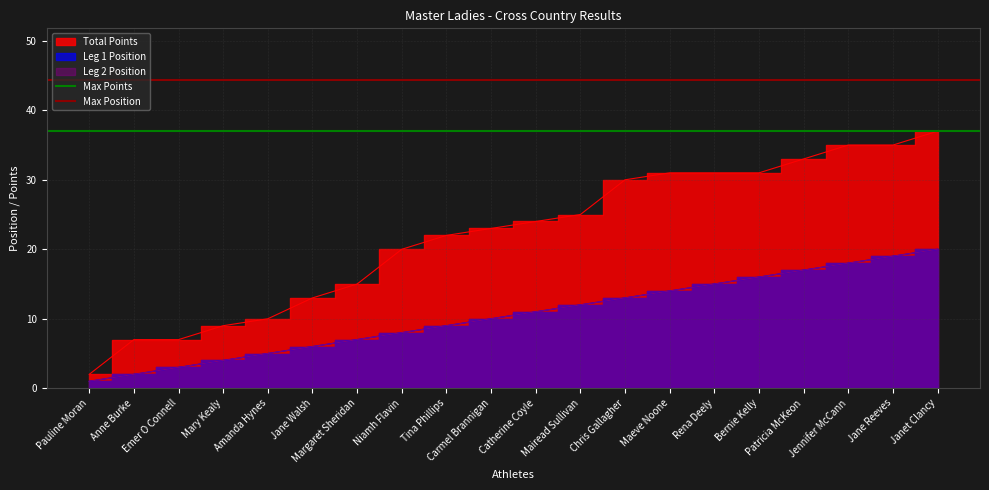

At which label is Max Position closest to 44?

Pauline Moran